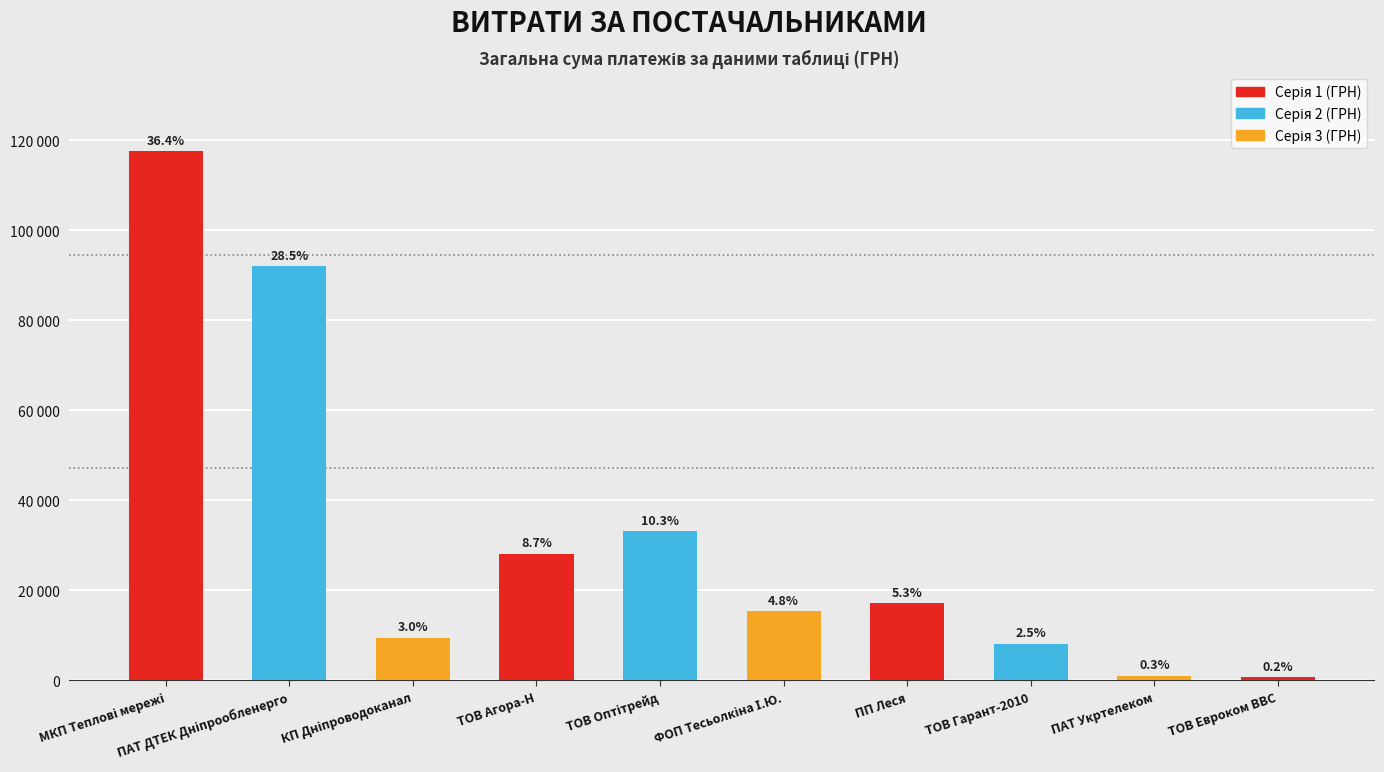

What is the change in value from ТОВ Агора-Н to ПАТ Укртелеком?

-27112.7